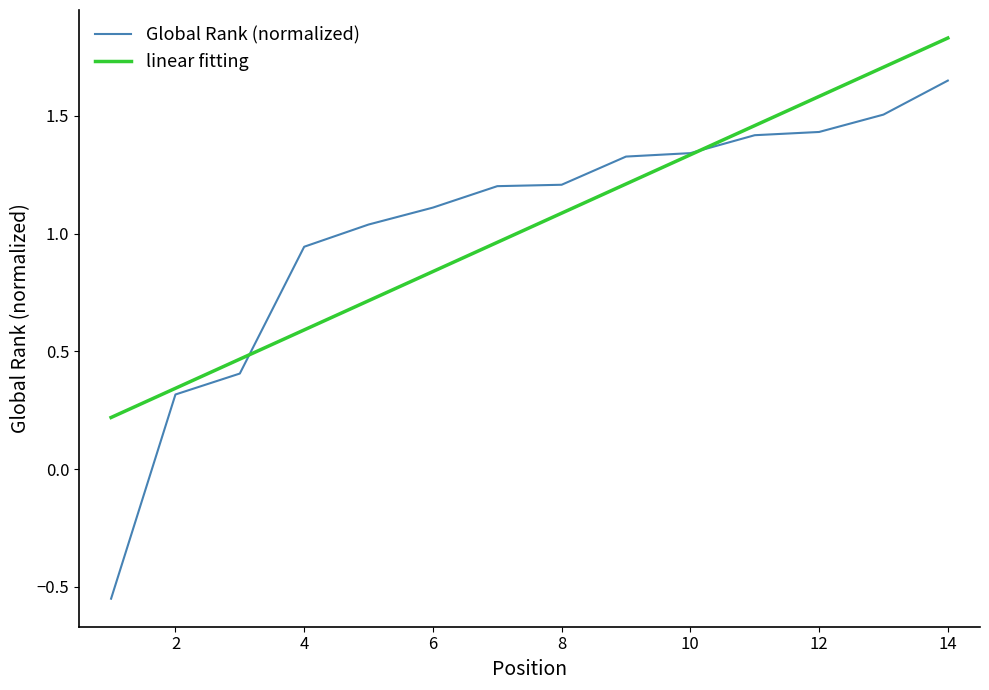

What is the sum of all Global Rank (normalized) values?

14.4